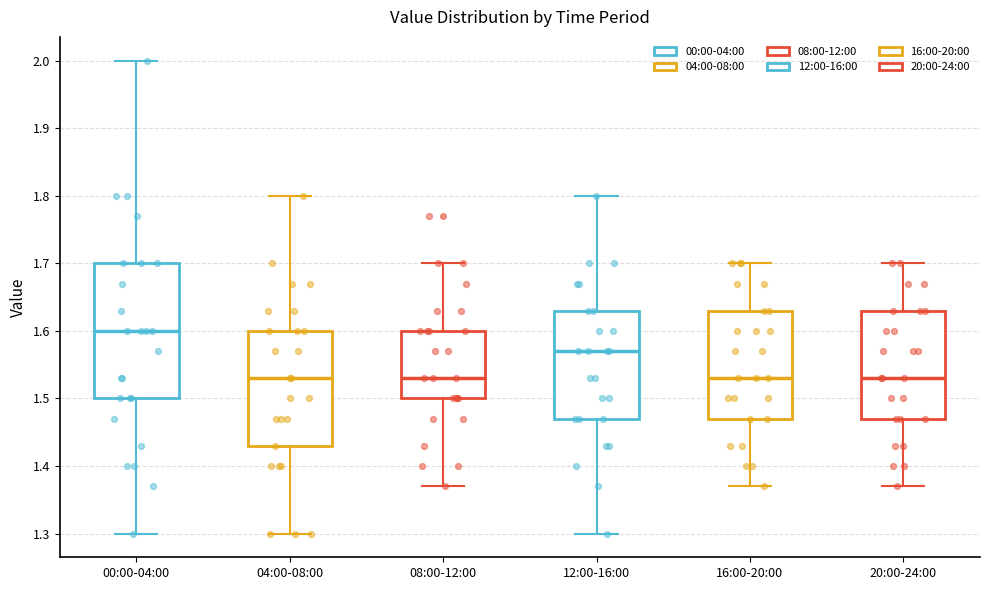

Where does the lower whisker of the box for 16:00-20:00 end on the y-axis? The values are not printed on the chart, so give them approximately, as read against the axis.

1.37